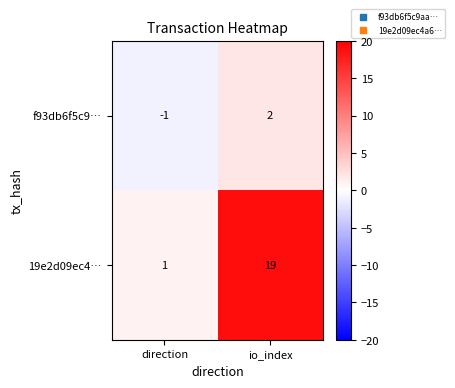

Rank the series by their average value, from lowest to highest.

f93db6f5c9…, 19e2d09ec4…